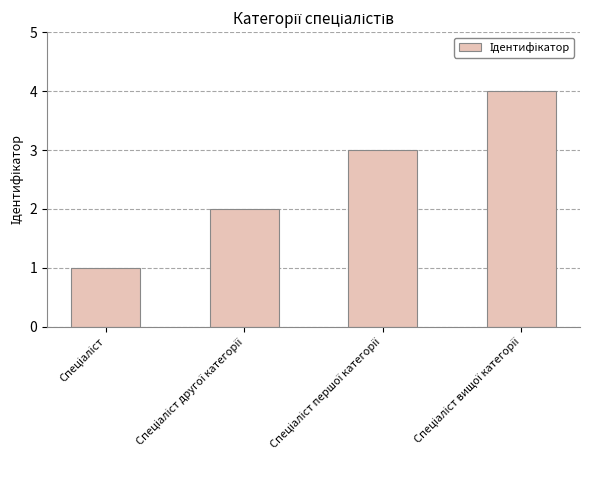

How many values are below 3?

2